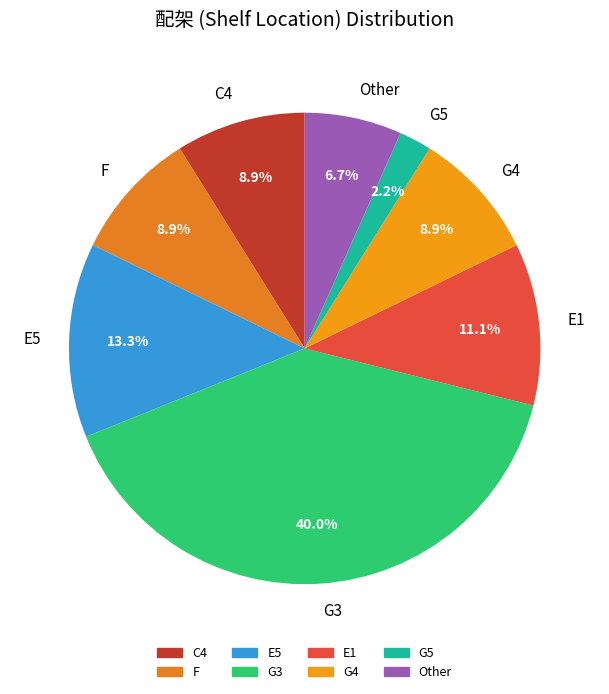

True or false: G3 accounts for 52% of the total.

False